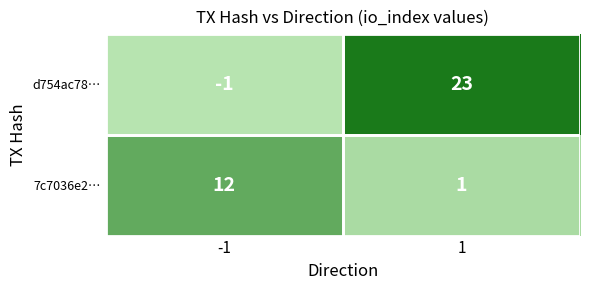

What is the sum of all 7c7036e2… values?

13